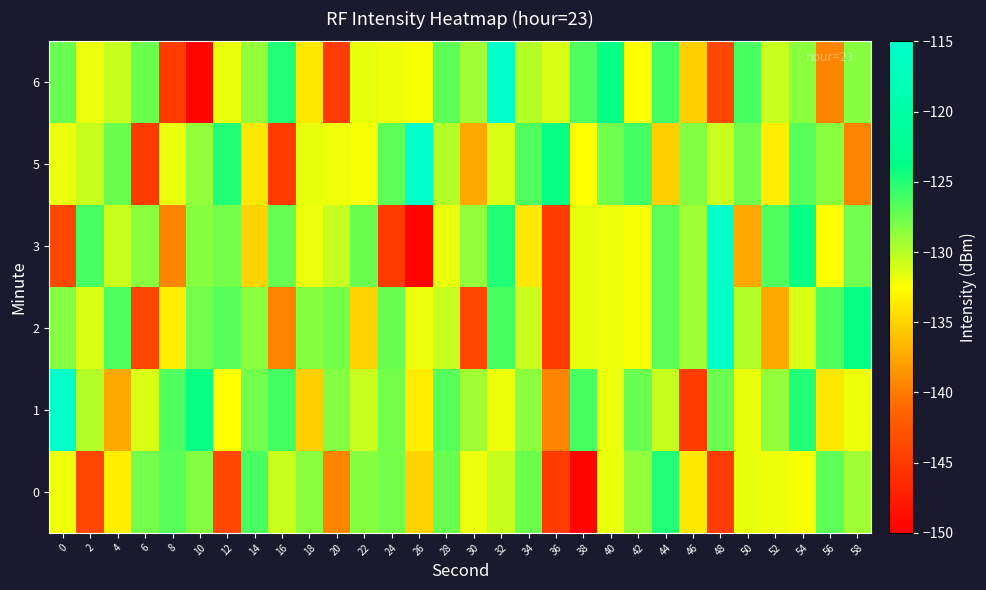

Which series has the largest range (max minus min)?

3